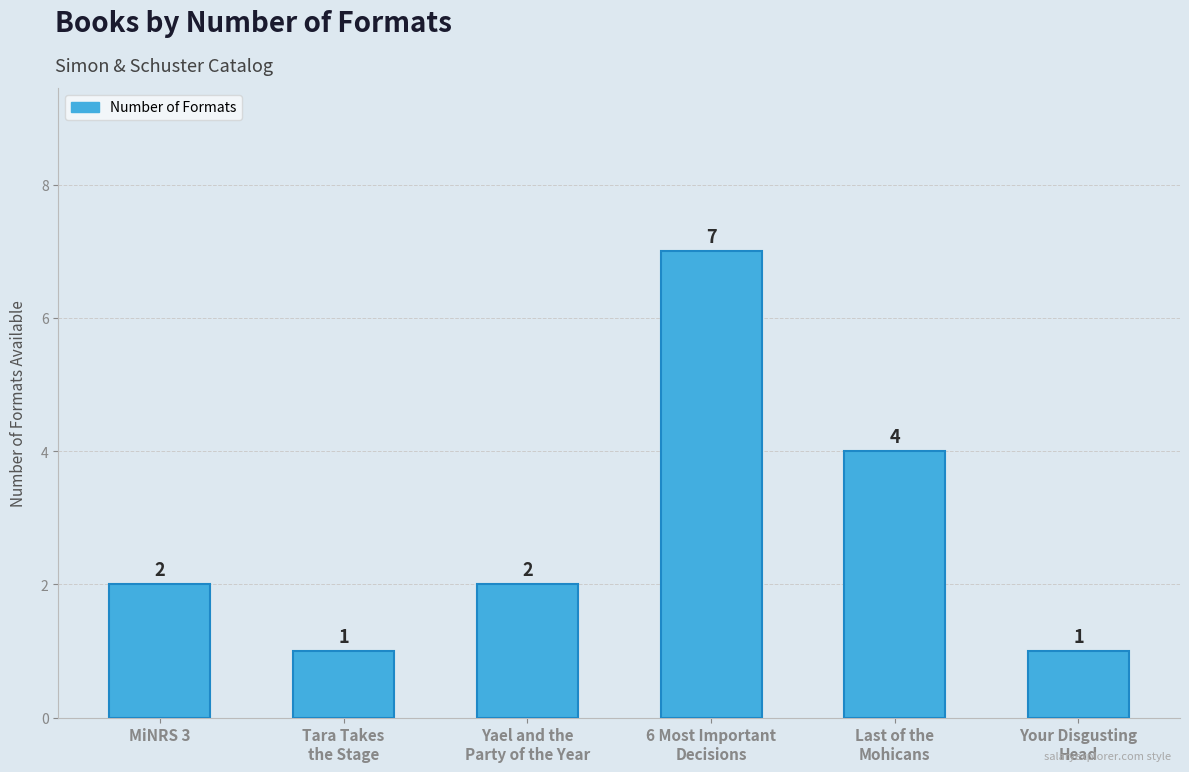

List the labels in order of value, smallest first.

Tara Takes the Stage, Your Disgusting Head, MiNRS 3, Yael and the Party of the Year, Last of the Mohicans, 6 Most Important Decisions